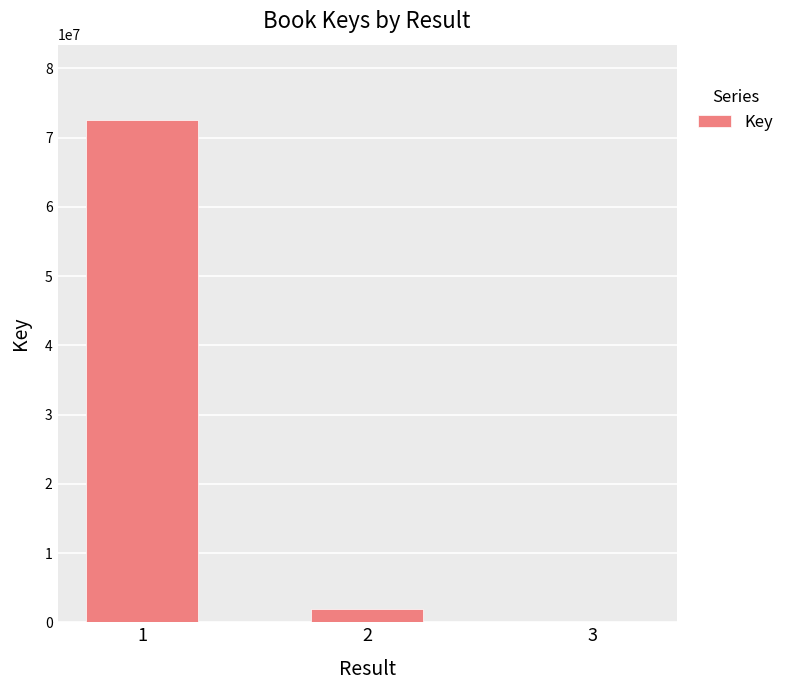

What is the change in value from 1 to 2?

-70690631